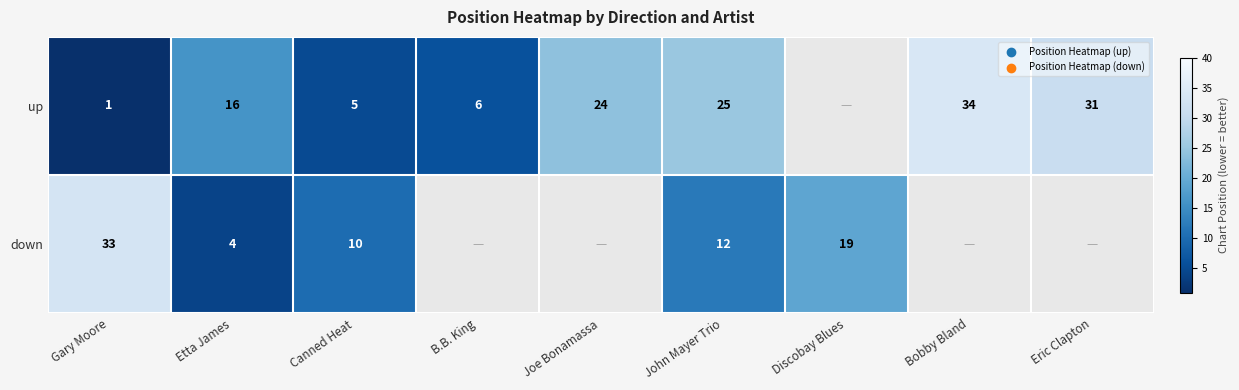

True or false: up has a value of 31 at Eric Clapton.

True